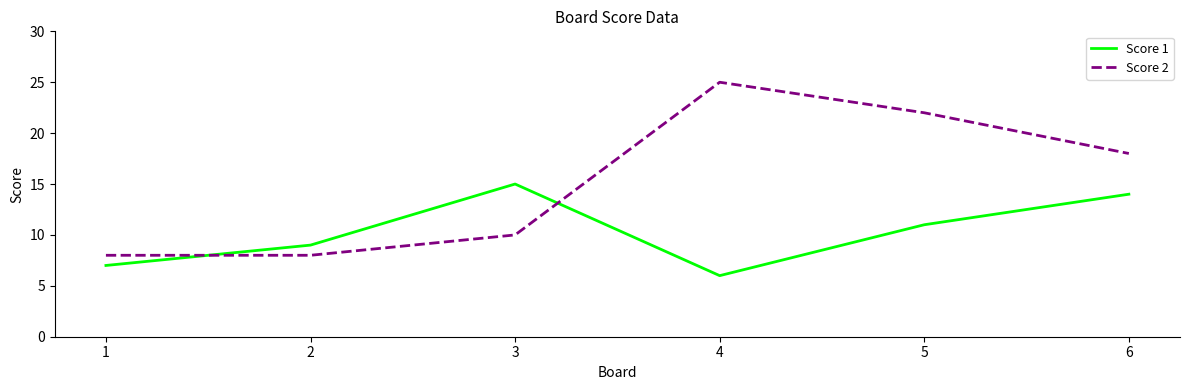

The value of Score 2 at 5 is 22. True or false?

True